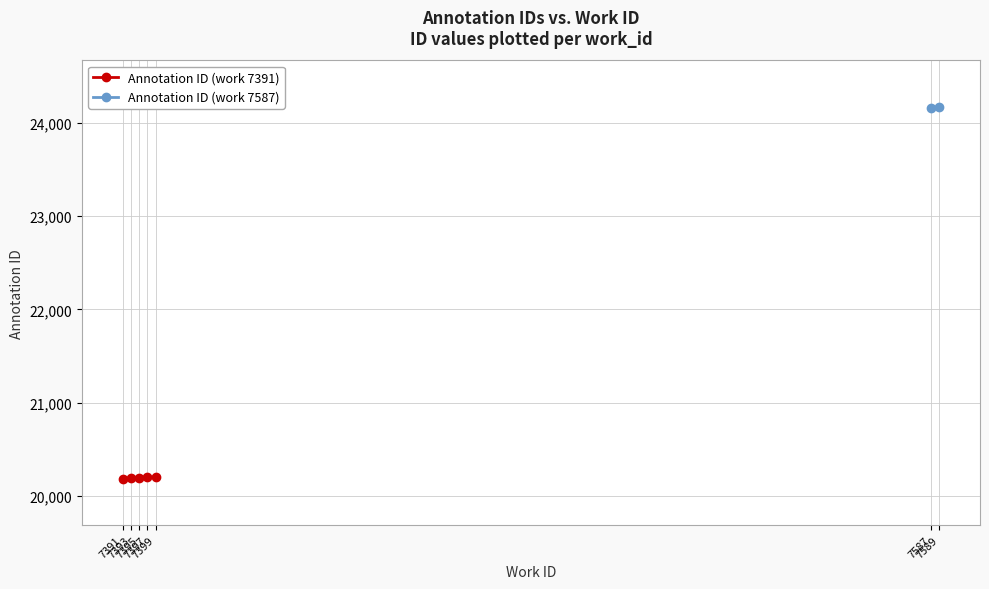

What is the difference between the values at 7391 and 7397?

11